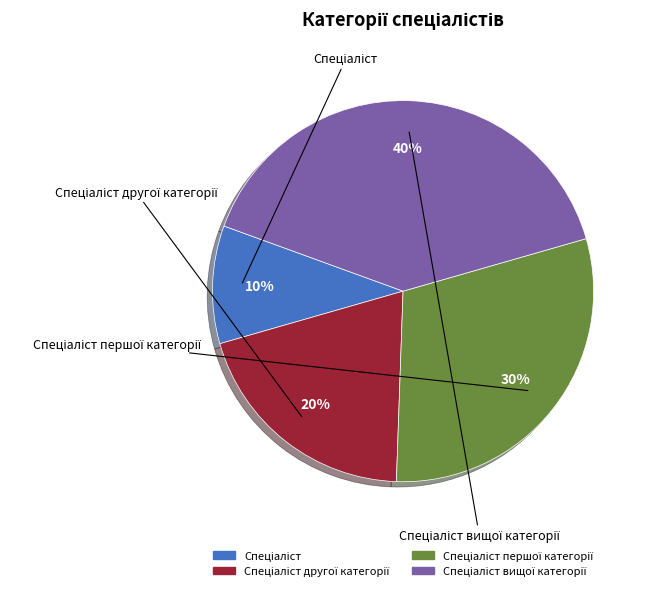

How many segments does this pie chart have?

4